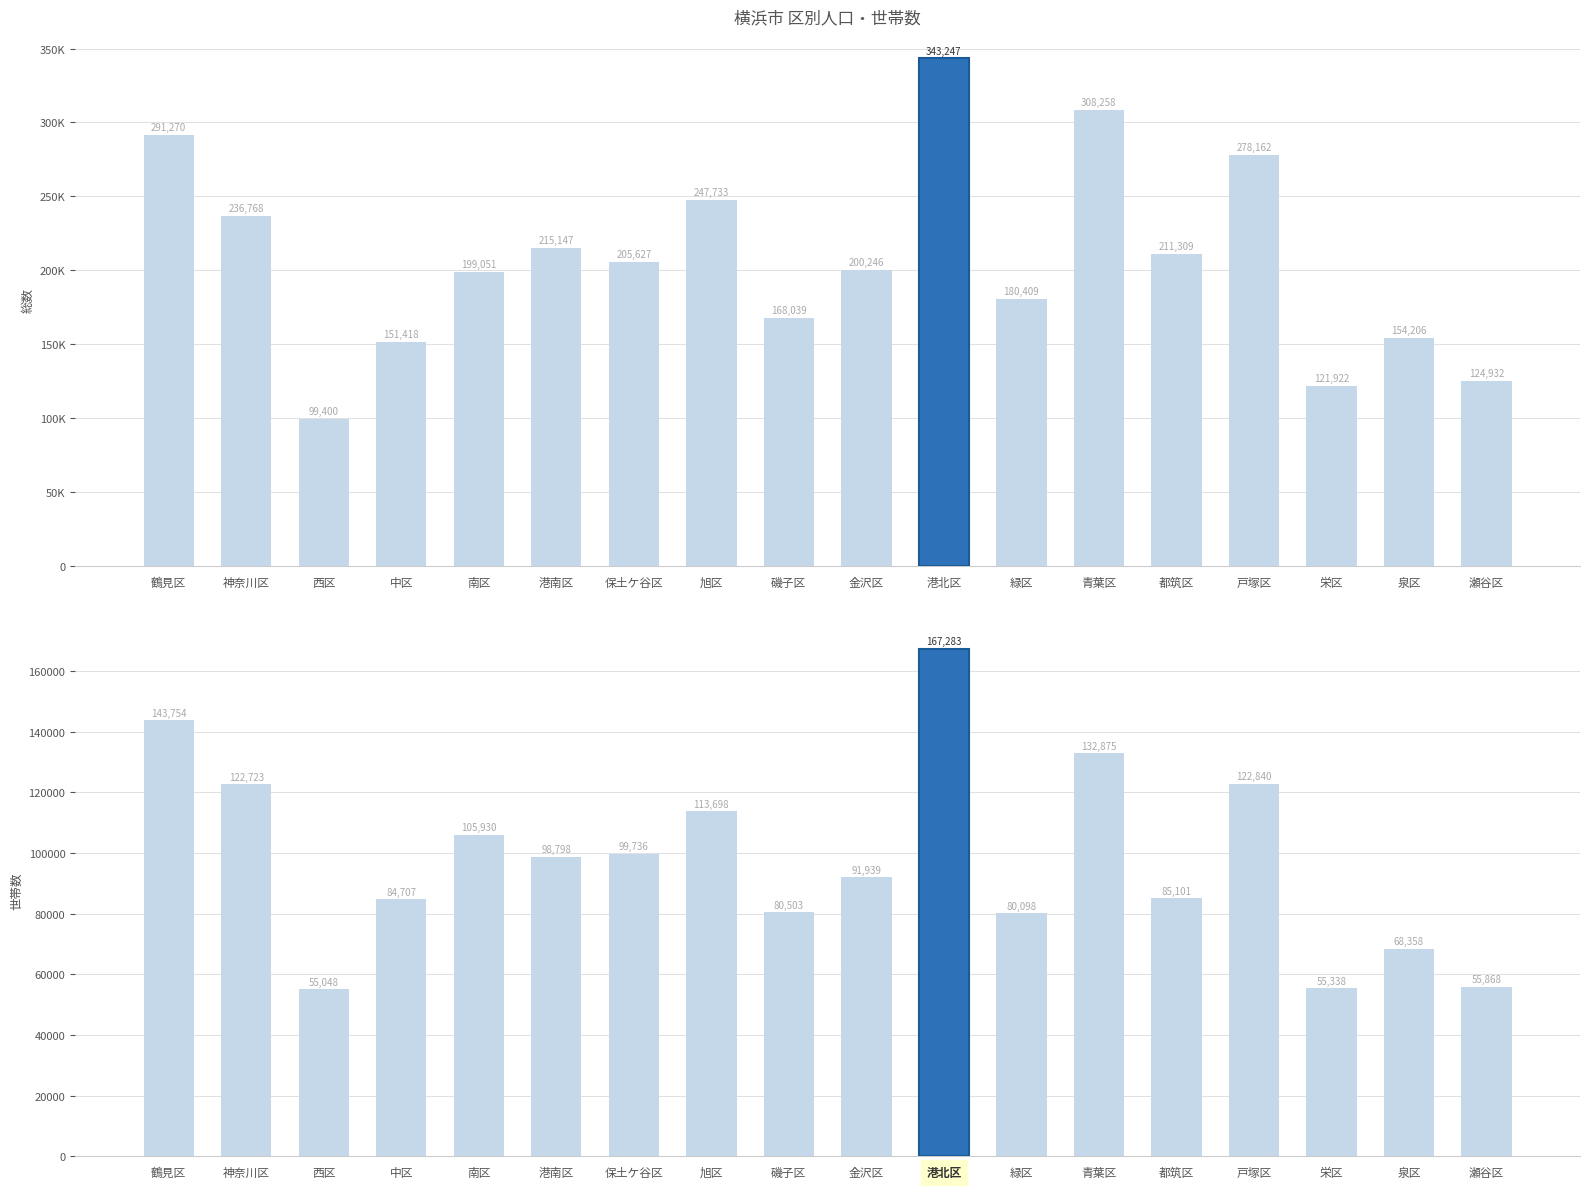

Rank the categories by 総数 value from highest to lowest.

港北区, 青葉区, 鶴見区, 戸塚区, 旭区, 神奈川区, 港南区, 都筑区, 保土ケ谷区, 金沢区, 南区, 緑区, 磯子区, 泉区, 中区, 瀬谷区, 栄区, 西区